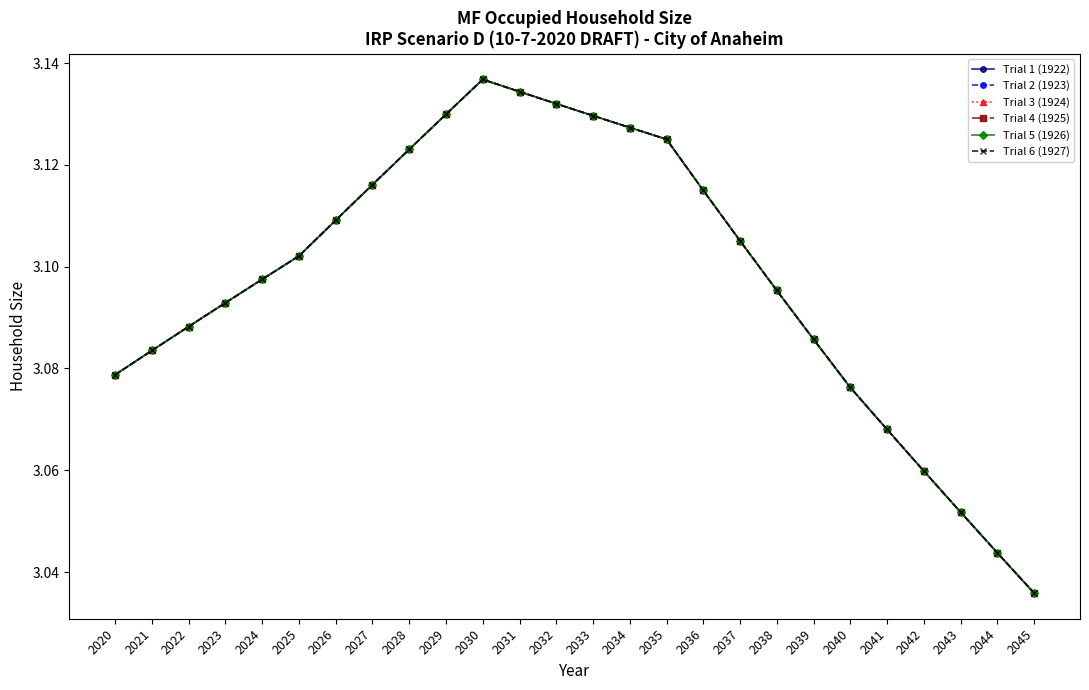

Does the chart have visible grid lines?

No